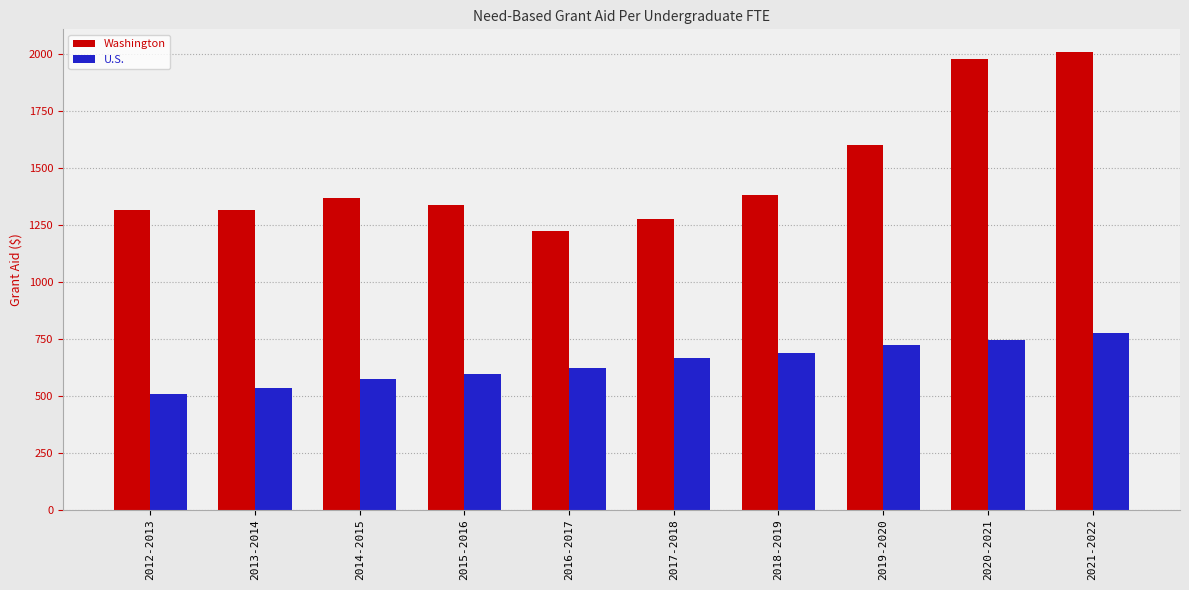

What is the label of the 6th bar from the left?

2017-2018